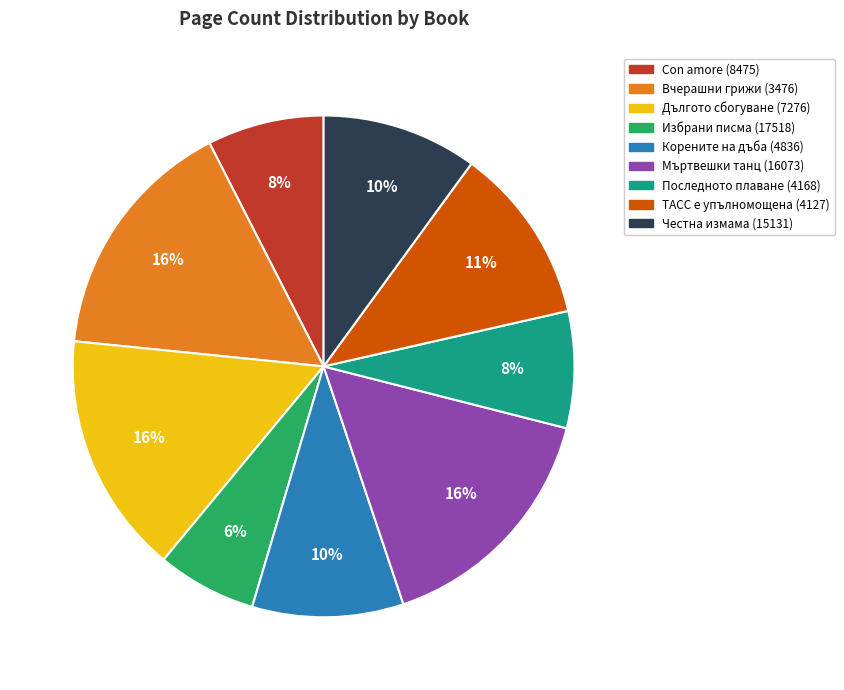

True or false: Последното плаване (4168) accounts for 20% of the total.

False